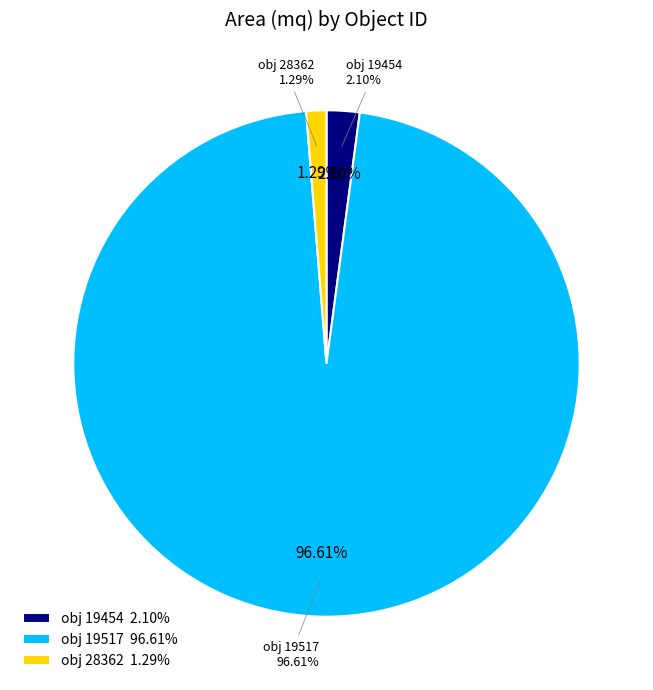

True or false: 19454 accounts for 2% of the total.

True